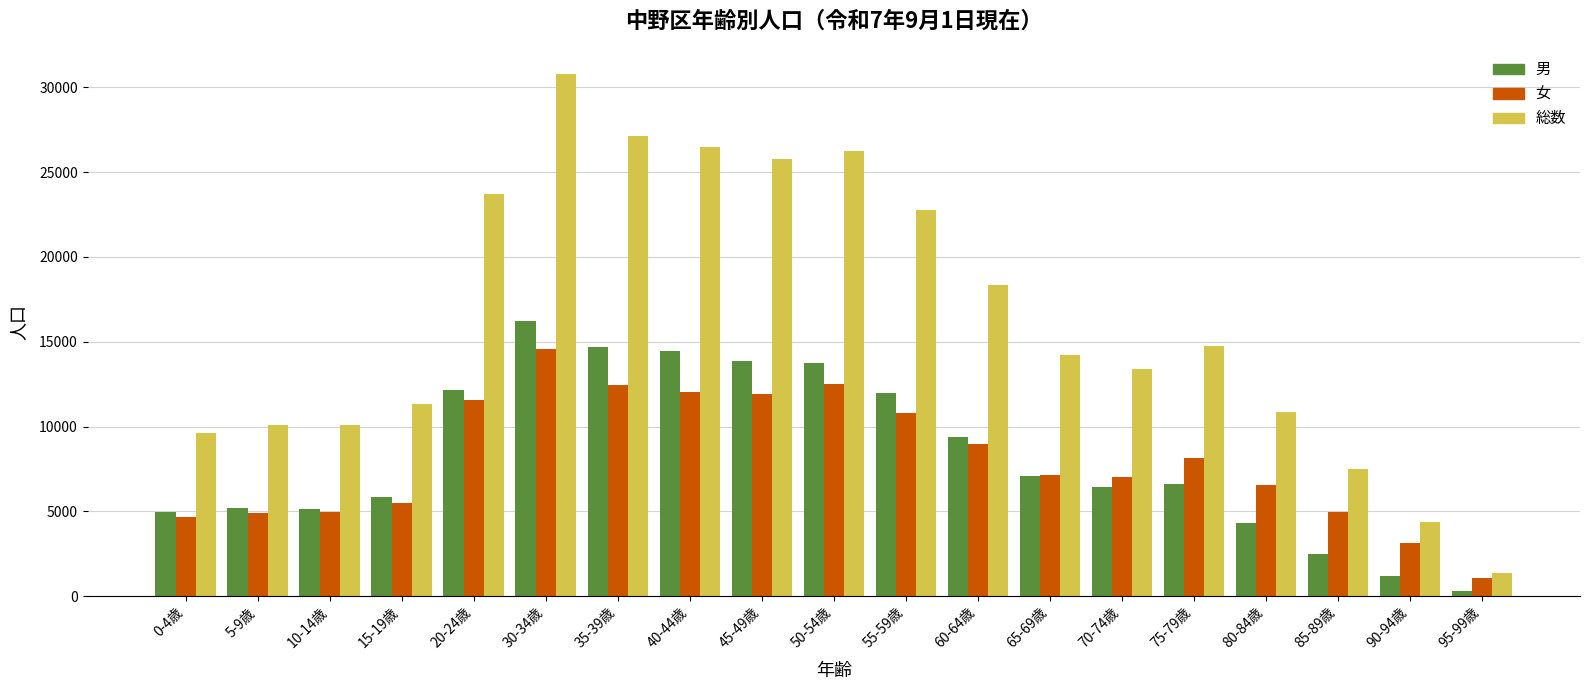

Read the 総数 value at 95-99歳, to the nearest 100.

1400